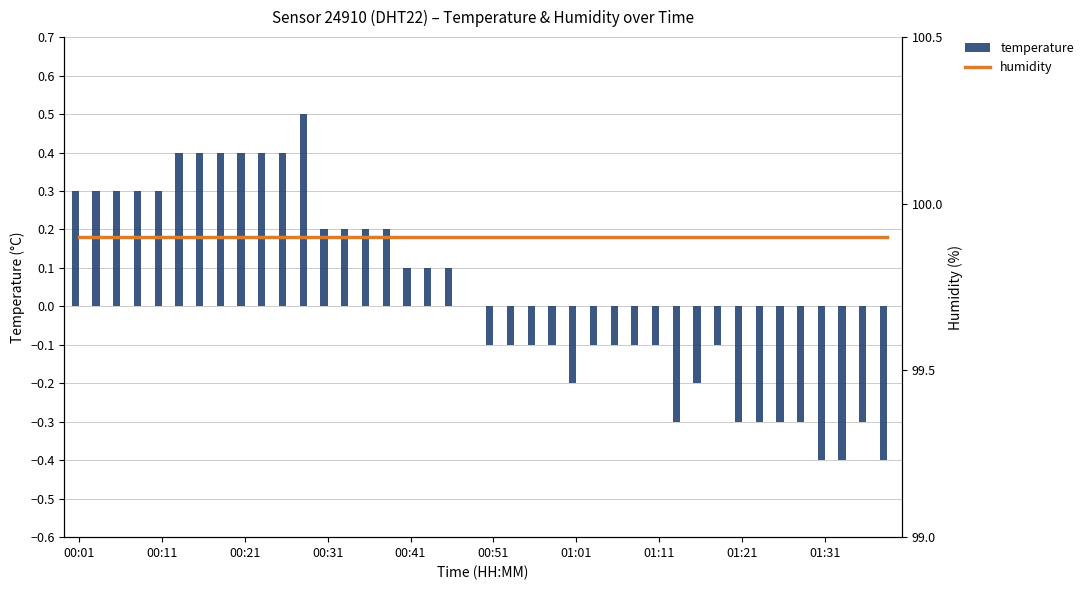

What is the value of the humidity bar at the 13th from the left?

99.9